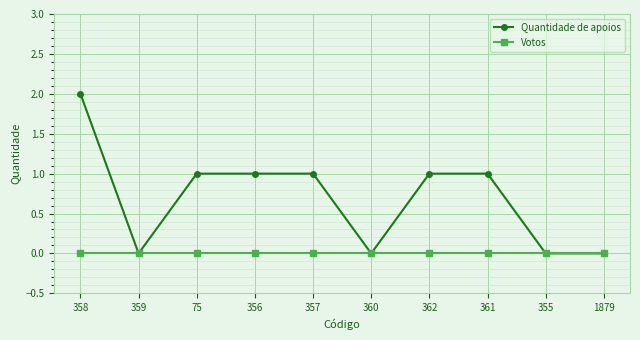

At which category does Quantidade de apoios reach its first local valley?

359